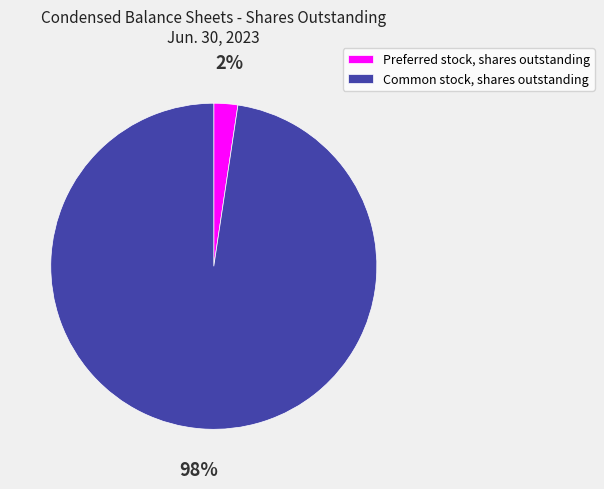

Do Preferred stock, shares outstanding and Common stock, shares outstanding together represent more than half of the pie?

Yes